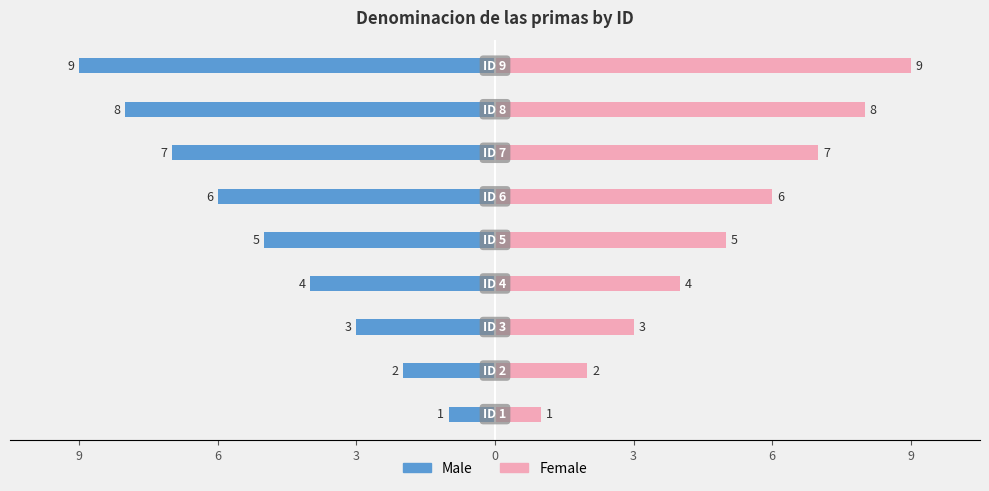

How many Male values are between -7 and -3?

5